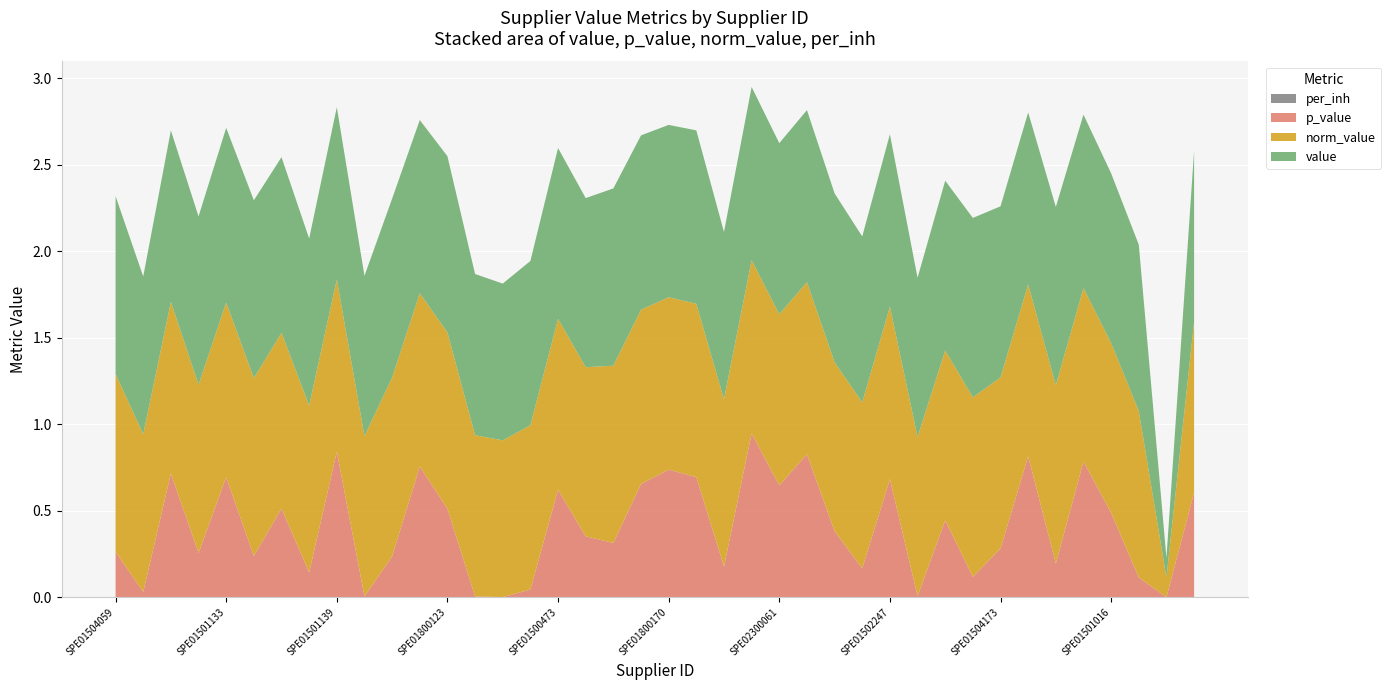

Reading left to right, list all the values displayed in this chart.

value: SPE01504059=1.0	SPE01600652=0.9	SPE01500990=1.0	SPE01500672=1.0	SPE01501133=1.0	SPE01503207=1.0	SPE01502019=1.0	SPE01500431=1.0	SPE01501139=1.0	SPE01504082=0.9	SPE01503222=1.0	SPE01500994=1.0	SPE01800123=1.0	SPE01502108=0.9	SPE01500451=0.9	SPE01500709=0.9	SPE01500473=1.0	SPE01501170=1.0	SPE01503226=1.0	SPE01502223=1.0	SPE01800170=1.0	SPE01501000=1.0	SPE01500736=1.0	SPE01504164=1.0	SPE02300061=1.0	SPE01501010=1.0	SPE01500767=1.0	SPE01504168=1.0	SPE01502247=1.0	SPE01501176=0.9	SPE01500521=1.0	SPE01503278=1.0	SPE01504173=1.0	SPE01500807=1.0	SPE01502253=1.0	SPE01501026=1.0	SPE01501016=1.0	SPE01500583=1.0	SPE01503422=0.1	SPE01501179=1.0
p_value: SPE01504059=0.3	SPE01600652=0.0	SPE01500990=0.7	SPE01500672=0.3	SPE01501133=0.7	SPE01503207=0.2	SPE01502019=0.5	SPE01500431=0.1	SPE01501139=0.8	SPE01504082=0.0	SPE01503222=0.2	SPE01500994=0.8	SPE01800123=0.5	SPE01502108=0.0	SPE01500451=0.0	SPE01500709=0.0	SPE01500473=0.6	SPE01501170=0.4	SPE01503226=0.3	SPE01502223=0.7	SPE01800170=0.7	SPE01501000=0.7	SPE01500736=0.2	SPE01504164=0.9	SPE02300061=0.6	SPE01501010=0.8	SPE01500767=0.4	SPE01504168=0.2	SPE01502247=0.7	SPE01501176=0.0	SPE01500521=0.4	SPE01503278=0.1	SPE01504173=0.3	SPE01500807=0.8	SPE01502253=0.2	SPE01501026=0.8	SPE01501016=0.5	SPE01500583=0.1	SPE01503422=0.0	SPE01501179=0.6
norm_value: SPE01504059=1.0	SPE01600652=0.9	SPE01500990=1.0	SPE01500672=1.0	SPE01501133=1.0	SPE01503207=1.0	SPE01502019=1.0	SPE01500431=1.0	SPE01501139=1.0	SPE01504082=0.9	SPE01503222=1.0	SPE01500994=1.0	SPE01800123=1.0	SPE01502108=0.9	SPE01500451=0.9	SPE01500709=0.9	SPE01500473=1.0	SPE01501170=1.0	SPE01503226=1.0	SPE01502223=1.0	SPE01800170=1.0	SPE01501000=1.0	SPE01500736=1.0	SPE01504164=1.0	SPE02300061=1.0	SPE01501010=1.0	SPE01500767=1.0	SPE01504168=1.0	SPE01502247=1.0	SPE01501176=0.9	SPE01500521=1.0	SPE01503278=1.0	SPE01504173=1.0	SPE01500807=1.0	SPE01502253=1.0	SPE01501026=1.0	SPE01501016=1.0	SPE01500583=1.0	SPE01503422=0.1	SPE01501179=1.0
per_inh: SPE01504059=0.0	SPE01600652=0.0	SPE01500990=0.0	SPE01500672=0.0	SPE01501133=0.0	SPE01503207=0.0	SPE01502019=0.0	SPE01500431=0.0	SPE01501139=0.0	SPE01504082=0.0	SPE01503222=0.0	SPE01500994=0.0	SPE01800123=0.0	SPE01502108=0.0	SPE01500451=0.0	SPE01500709=0.0	SPE01500473=0.0	SPE01501170=0.0	SPE01503226=0.0	SPE01502223=0.0	SPE01800170=0.0	SPE01501000=0.0	SPE01500736=0.0	SPE01504164=0.0	SPE02300061=0.0	SPE01501010=0.0	SPE01500767=0.0	SPE01504168=0.0	SPE01502247=0.0	SPE01501176=0.0	SPE01500521=0.0	SPE01503278=0.0	SPE01504173=0.0	SPE01500807=0.0	SPE01502253=0.0	SPE01501026=0.0	SPE01501016=0.0	SPE01500583=0.0	SPE01503422=0.0	SPE01501179=0.0